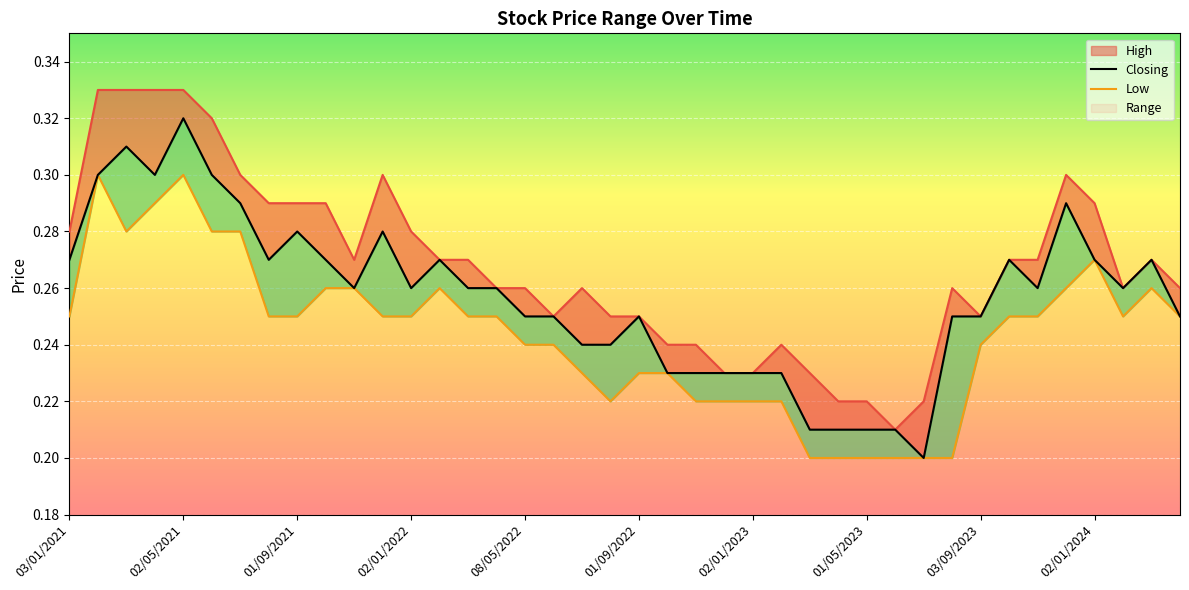

At how many categories does at least one series exceed 0?

40